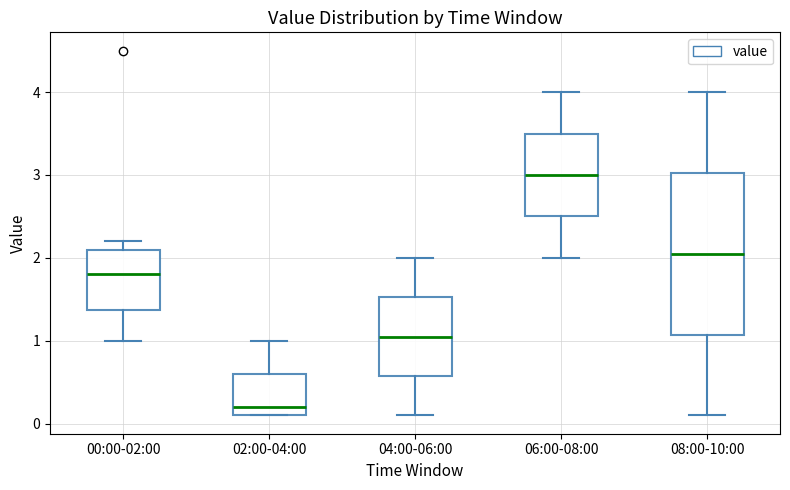

Where does the median line of the box for 08:00-10:00 sit on the y-axis? The values are not printed on the chart, so give them approximately, as read against the axis.

2.1